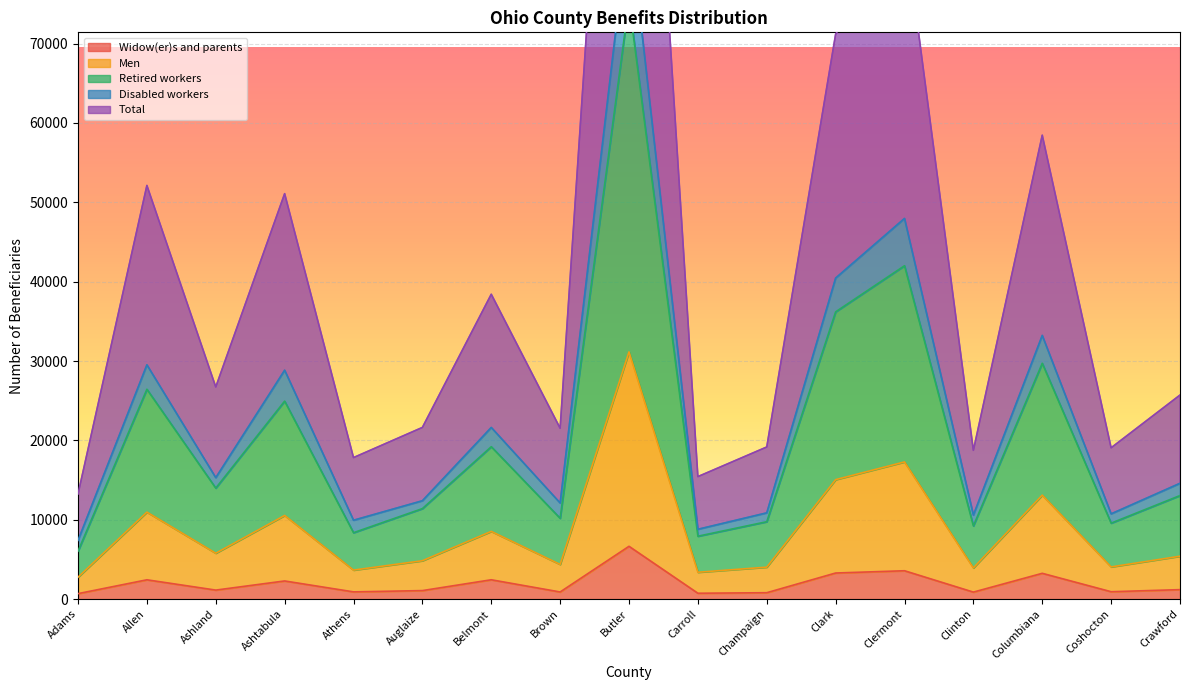

Where does the Total series first go above 5405?

Allen